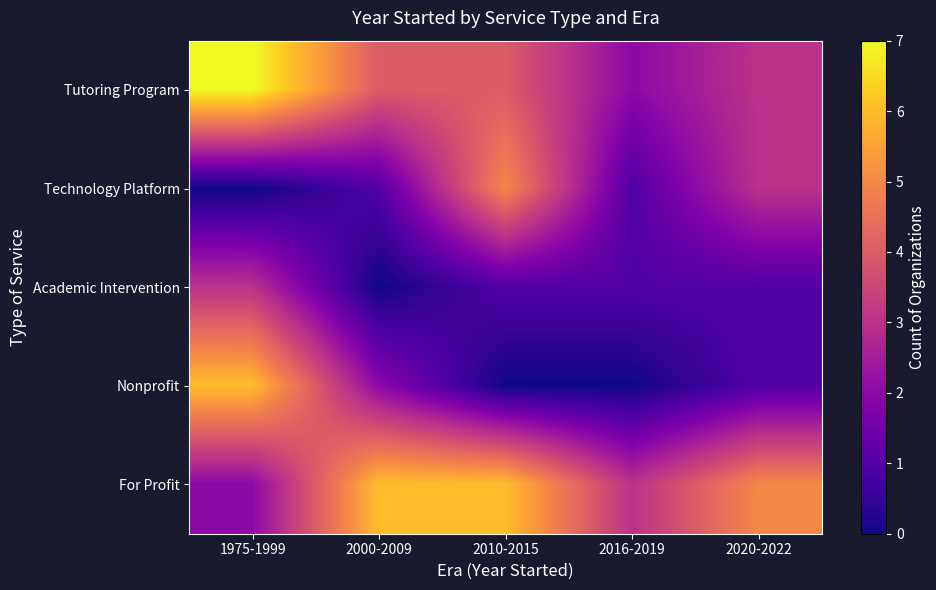

Between 2000-2009 and 2016-2019, which is larger?

2000-2009